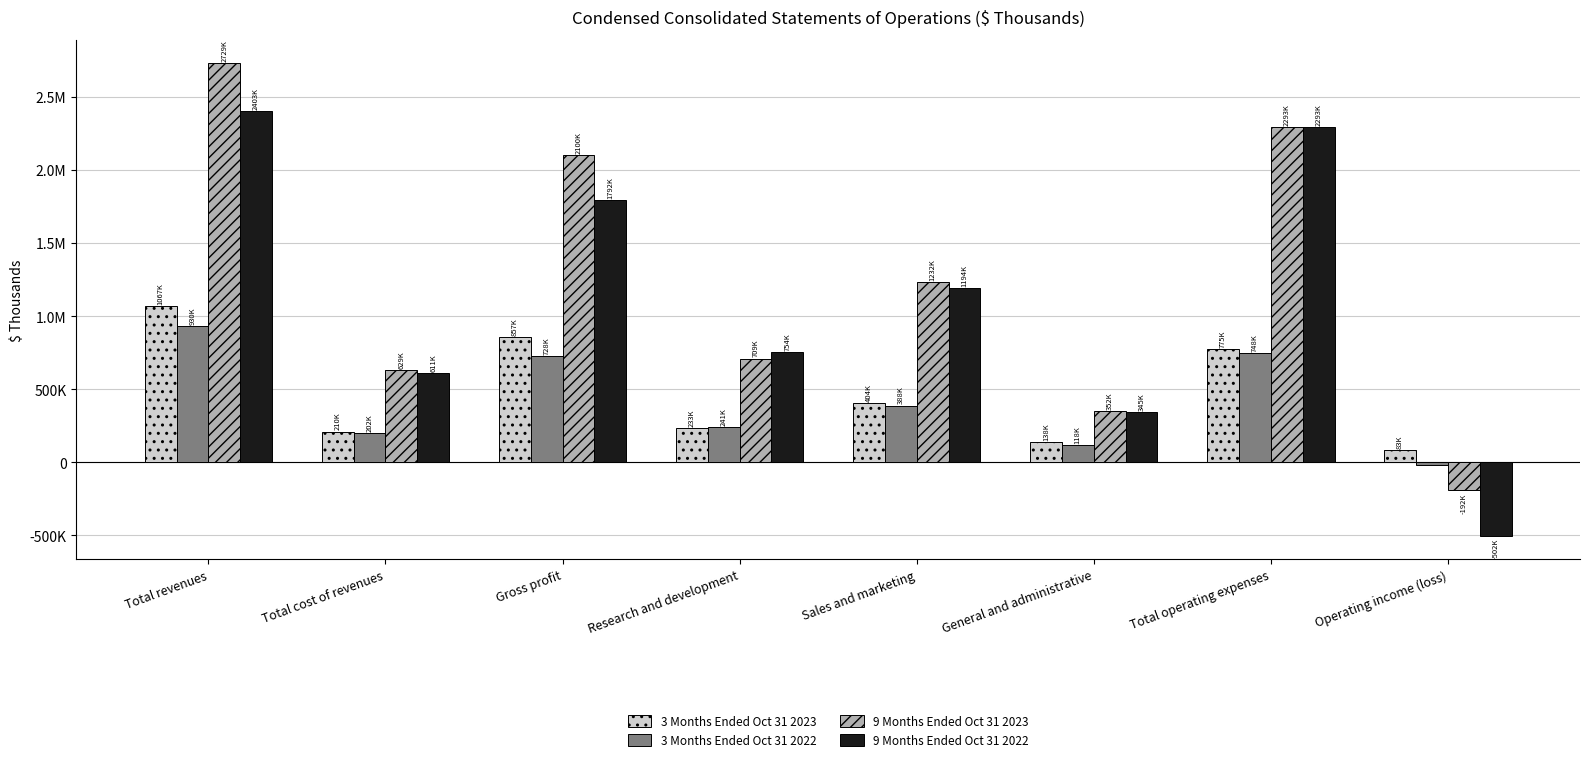

What is the difference between the second highest and second lowest values in the 9 Months Ended Oct 31 2023 series?

1940316